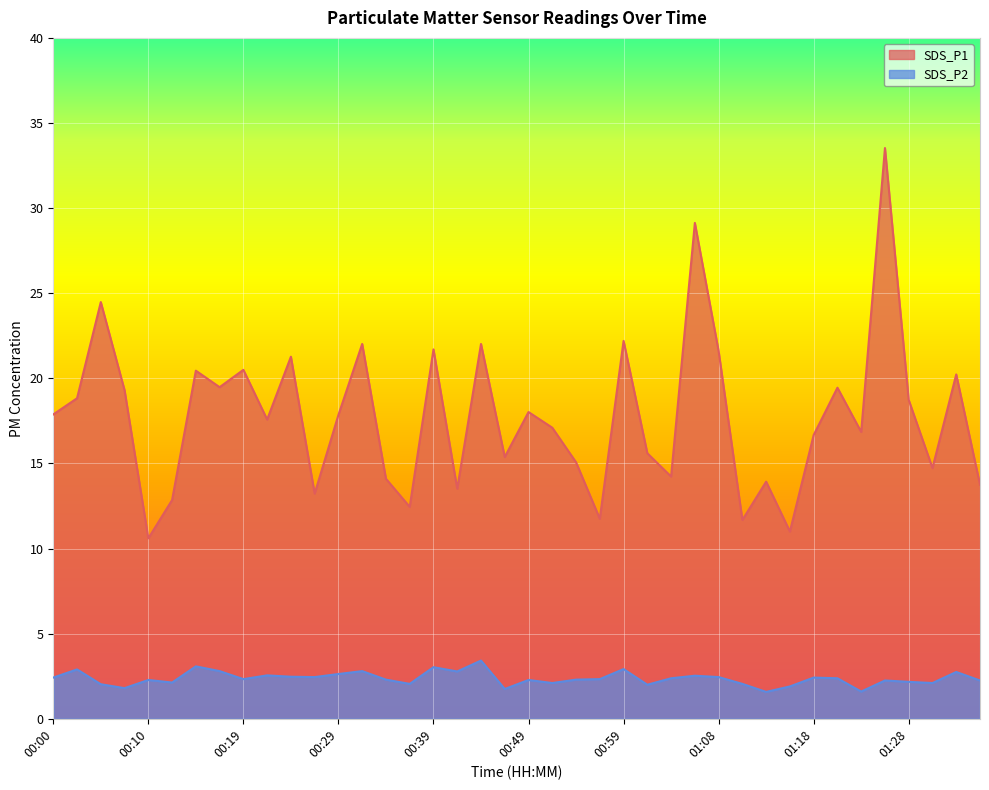

How many categories are shown in the chart?

40